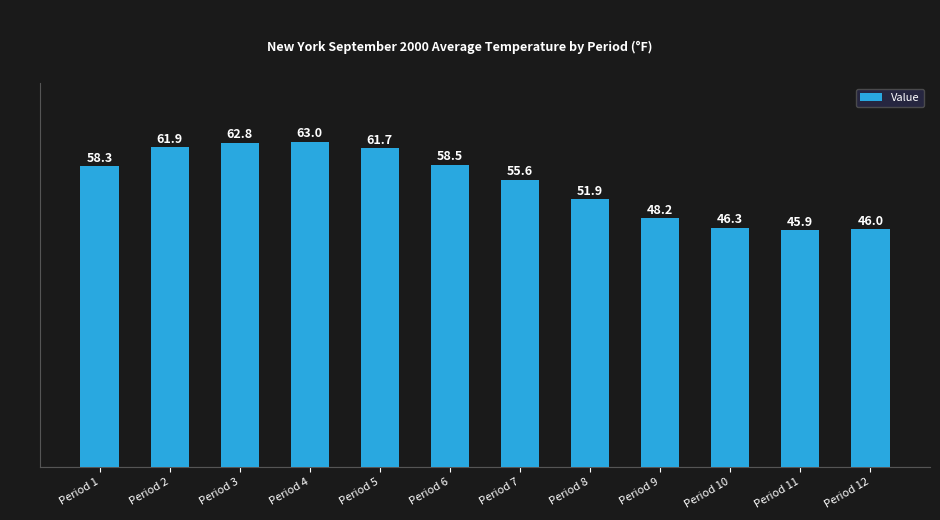

Which has a higher value, Period 9 or Period 2?

Period 2